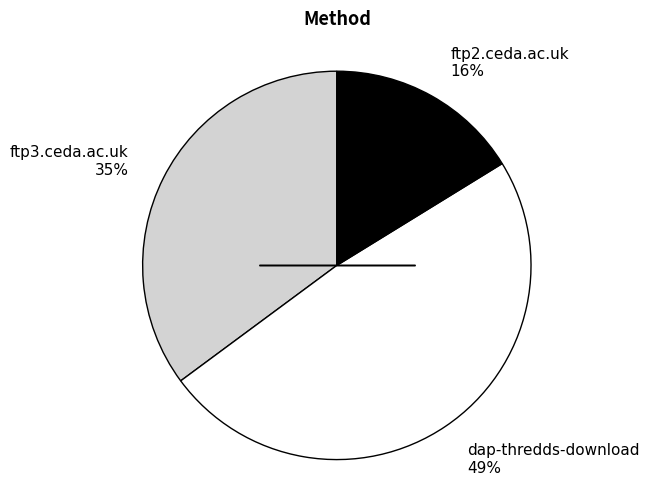

Is there any slice that represents more than half of the pie?

No